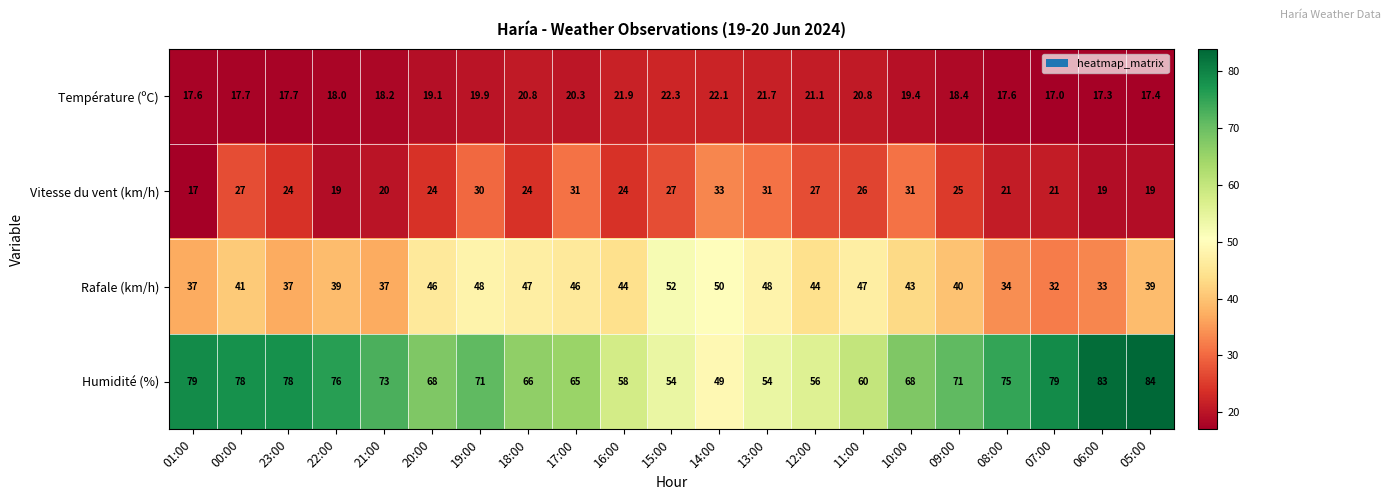

True or false: Humidité (%) has a value of 16.1 at 13:00.

False